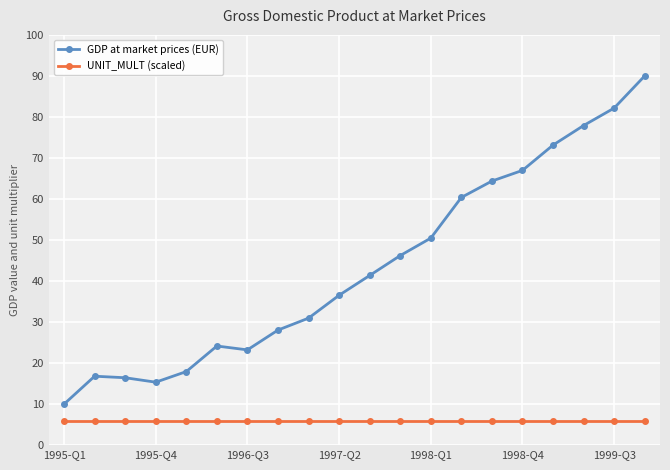

At how many categories does at least one series exceed 72?

4